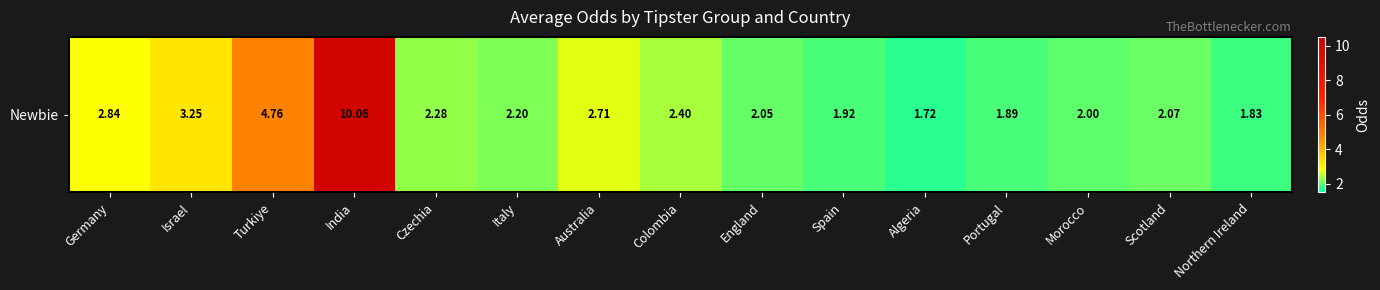

List the labels in order of value, smallest first.

Algeria, Northern Ireland, Portugal, Spain, Morocco, England, Scotland, Italy, Czechia, Colombia, Australia, Germany, Israel, Turkiye, India